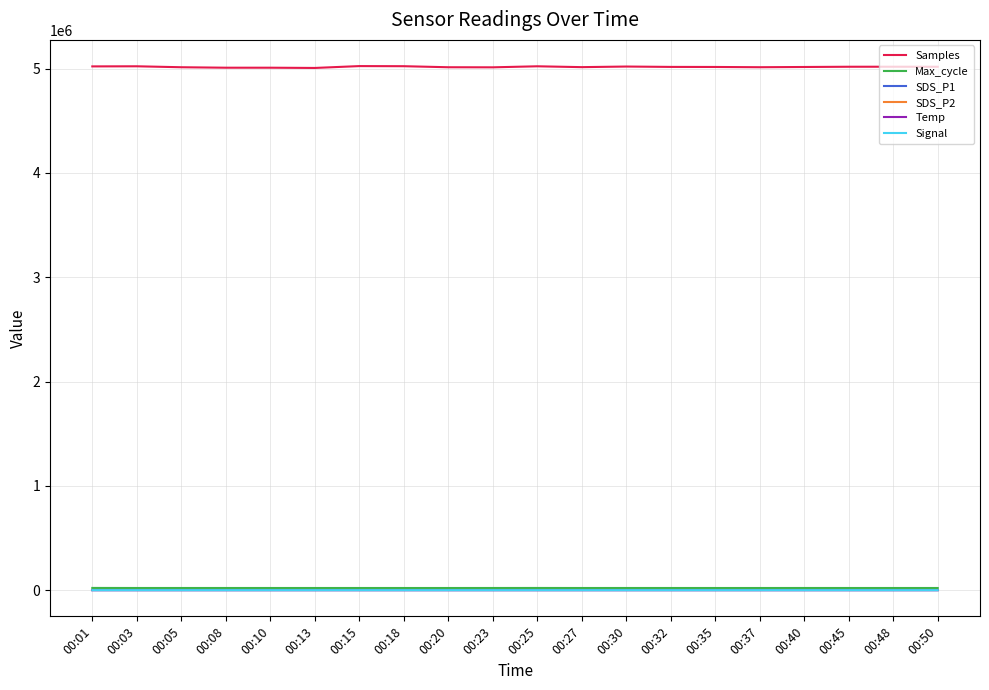

The Signal series shows -78.0 at 00:13. True or false?

True